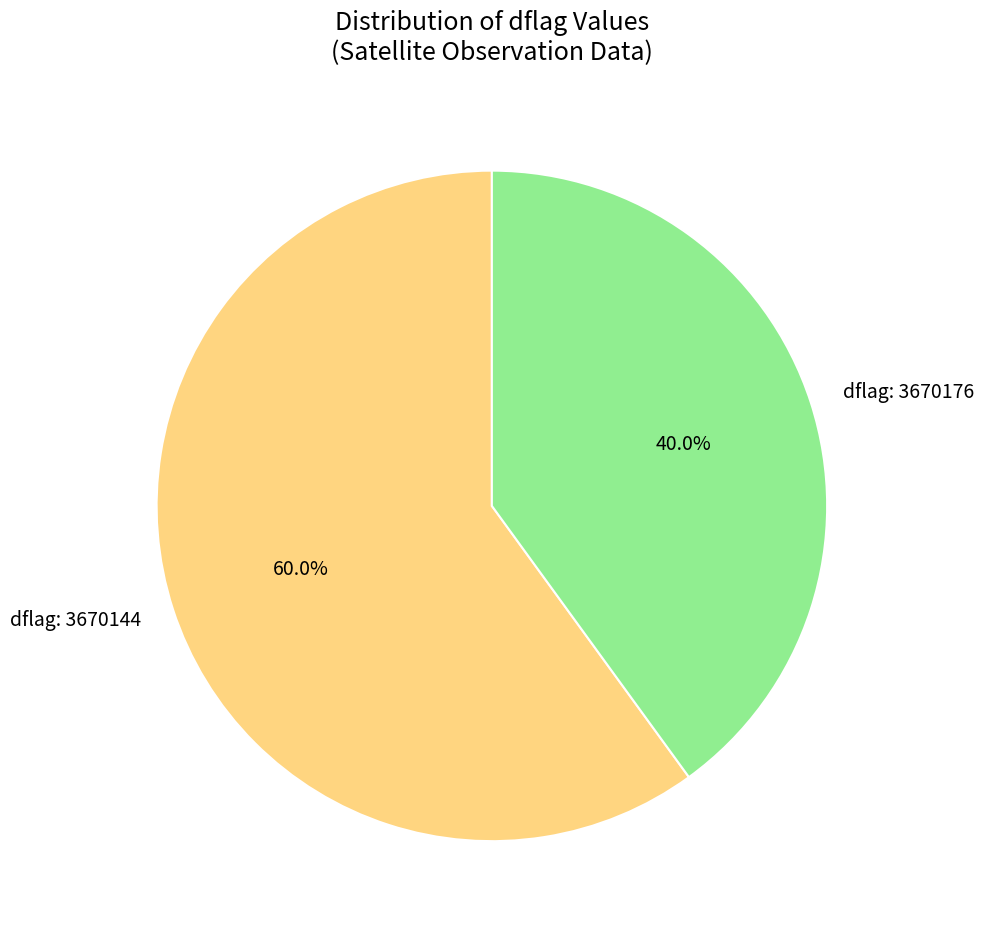

What is the largest slice in the pie chart?

dflag: 3670144